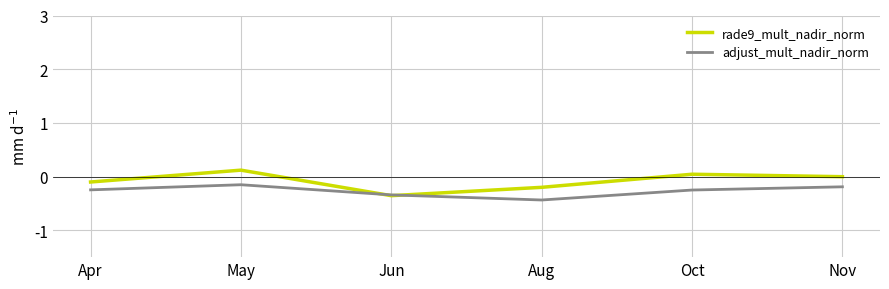

What is the difference between the highest and lowest values at May?

0.3